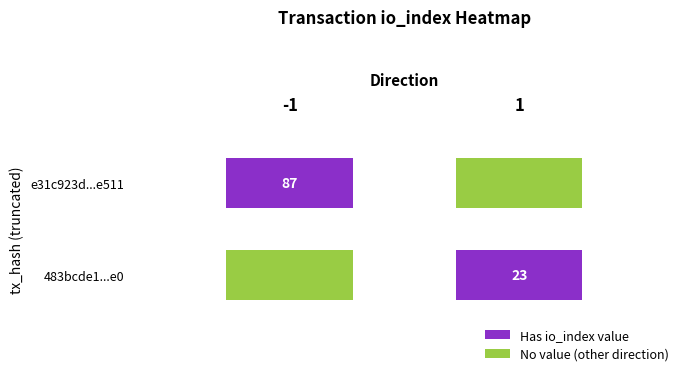

What is the total value across all series at io_index?

110